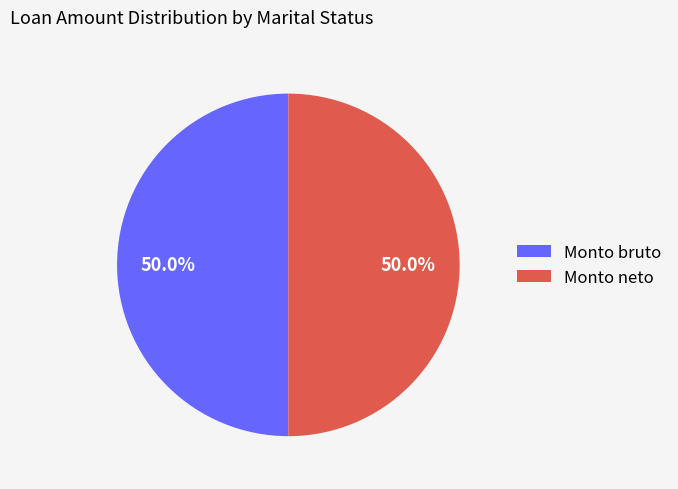

What percentage do Monto bruto and Monto neto together represent?

100.0%